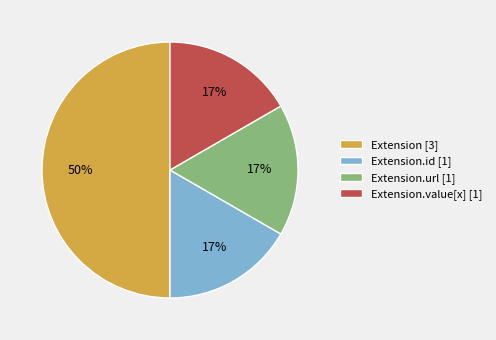

Does Extension.id [1] represent more than half of the total?

No